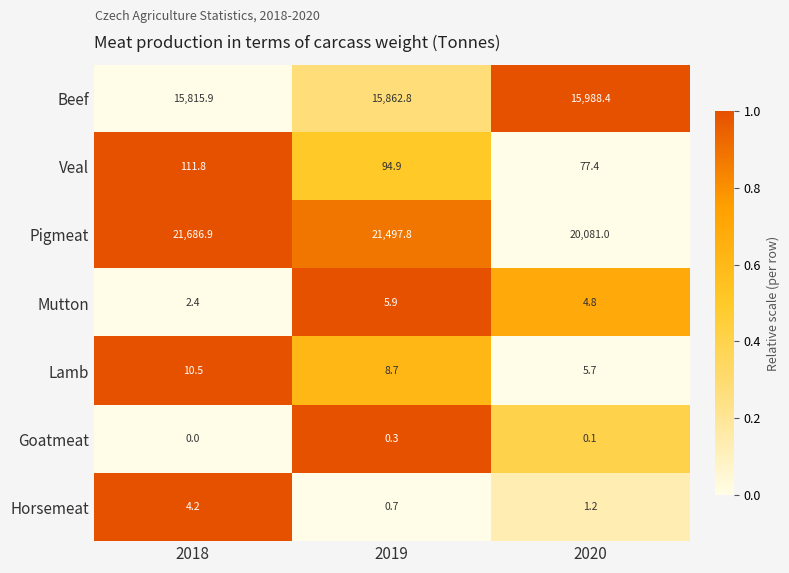

The Mutton series shows 1.9 at 2020. True or false?

False